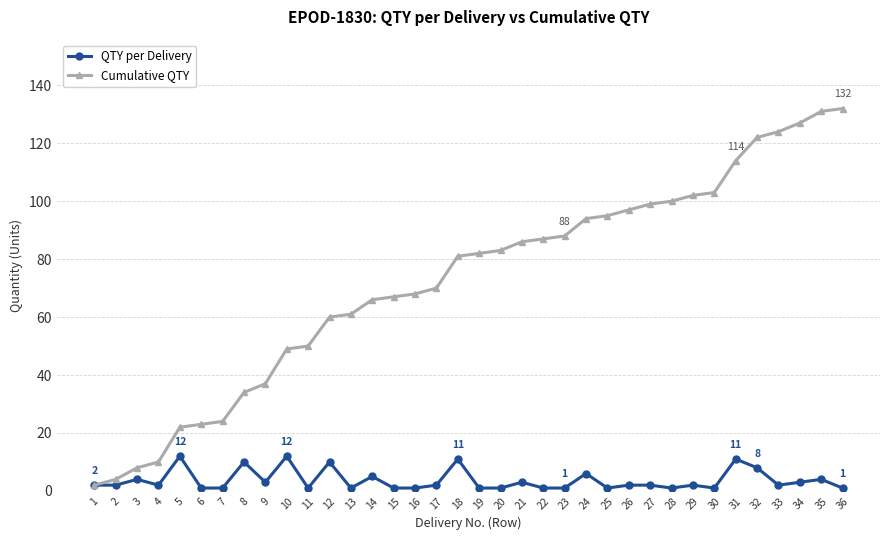

What is the total value across all series at 29?

104